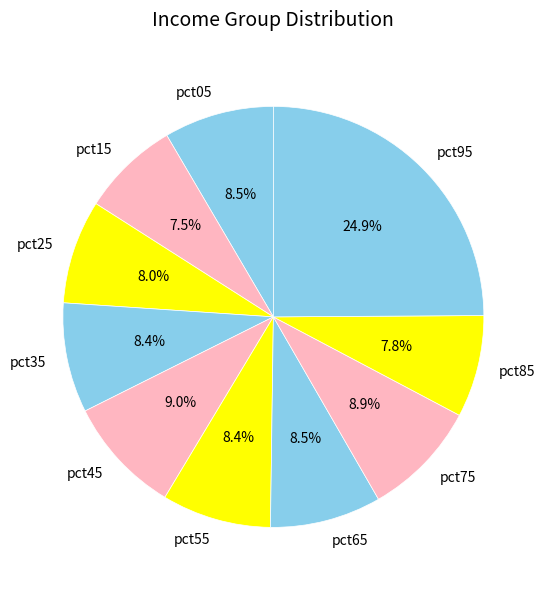

Count the number of slices in the pie.

10